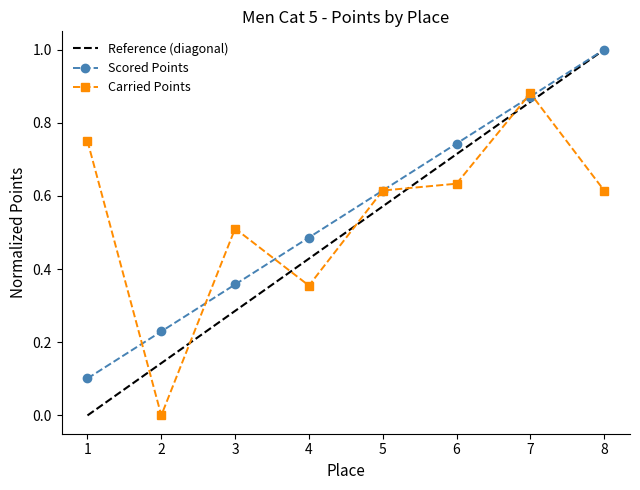

Rank the series at 3 from highest to lowest value.

Carried Points, Scored Points